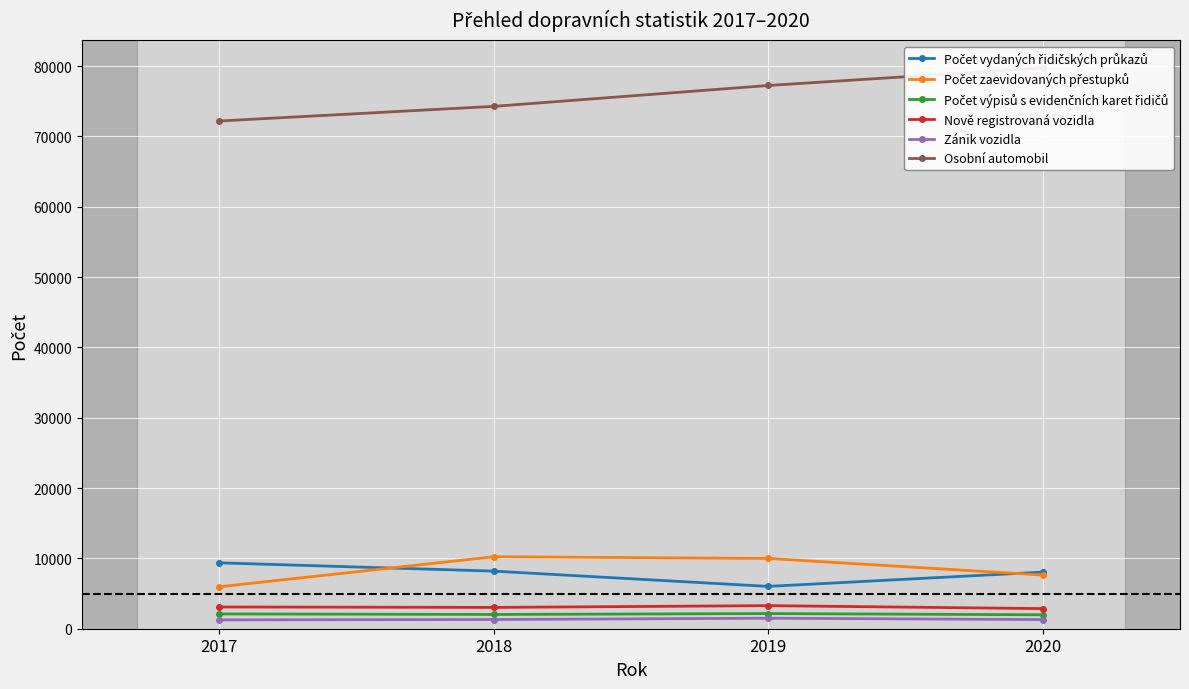

What is the difference between the highest and lowest values at 2020?

78434